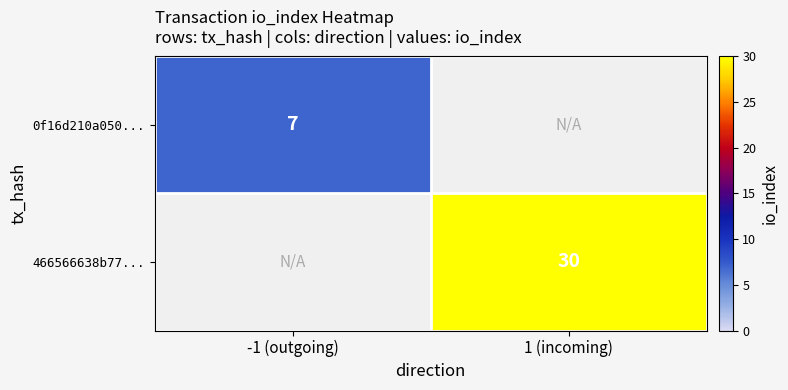

True or false: 466566638b77... has a value of 30 at 1 (incoming).

True